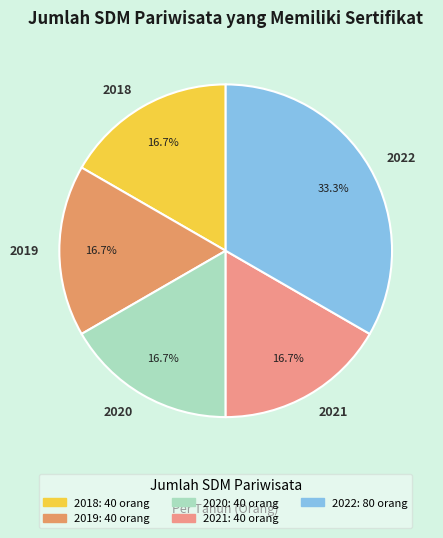

Approximately how many times larger is the value at 2018 compared to 2022?

0.5